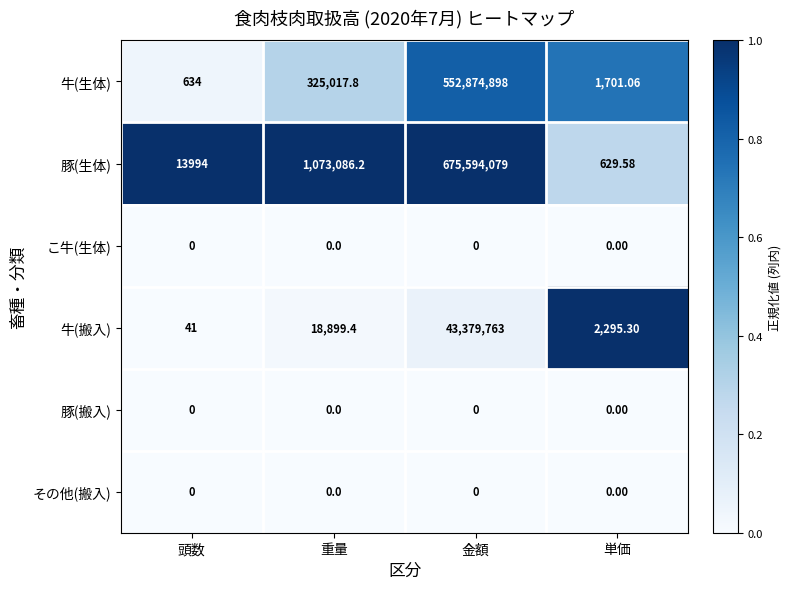

Which series has the largest range (max minus min)?

豚(生体)